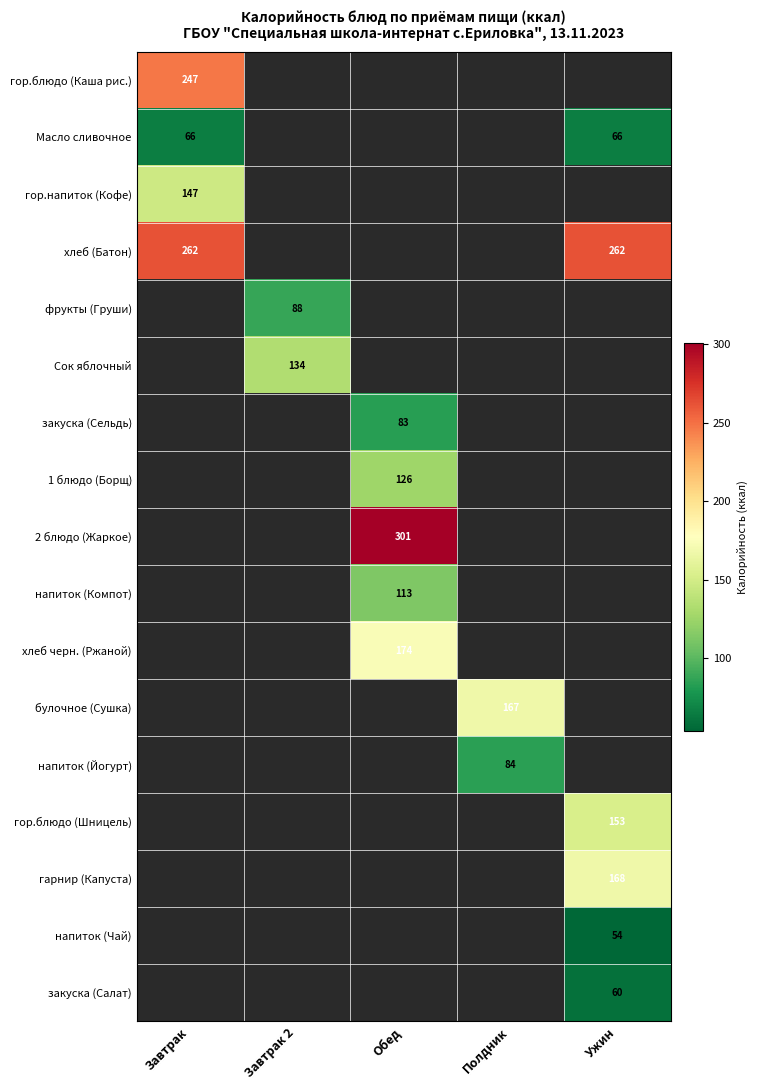

How many categories are shown in the chart?

5